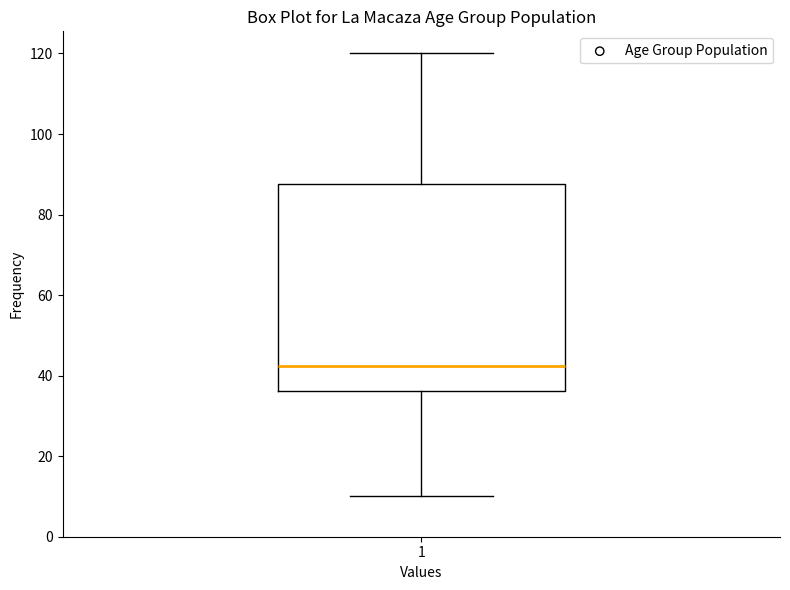

Where does the median line of the box at x = 1 sit on the y-axis? The values are not printed on the chart, so give them approximately, as read against the axis.

42